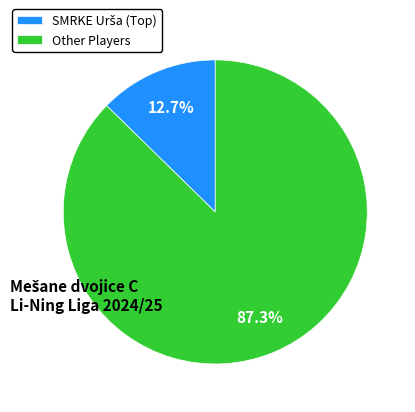

How much of the chart is everything except Other Players?

12.7%